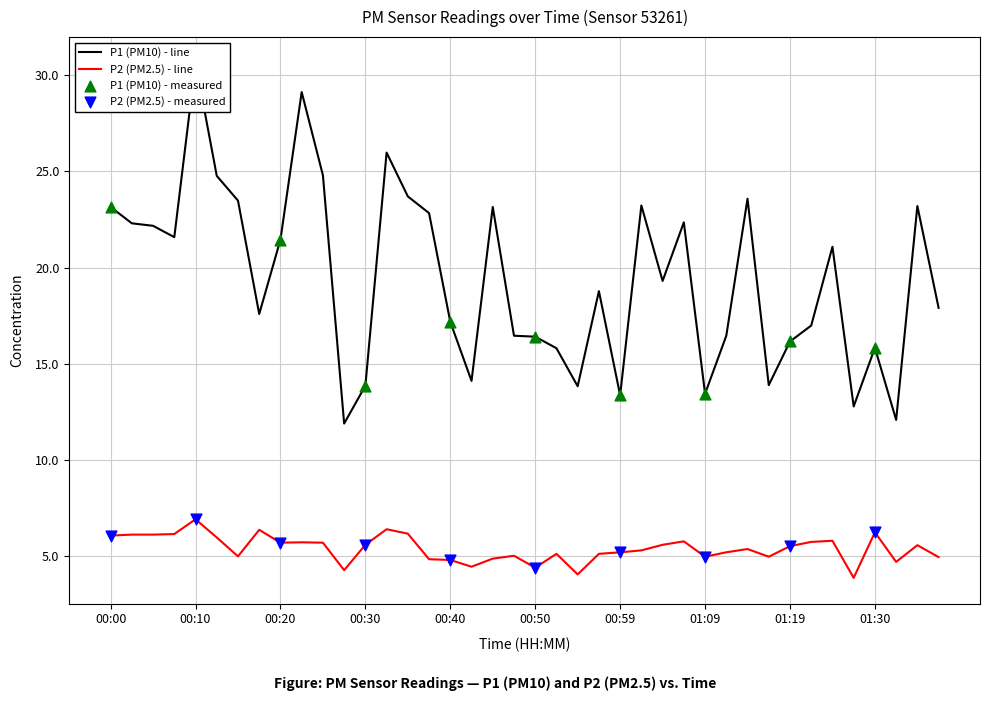

Which series contains the highest Y value?

P1